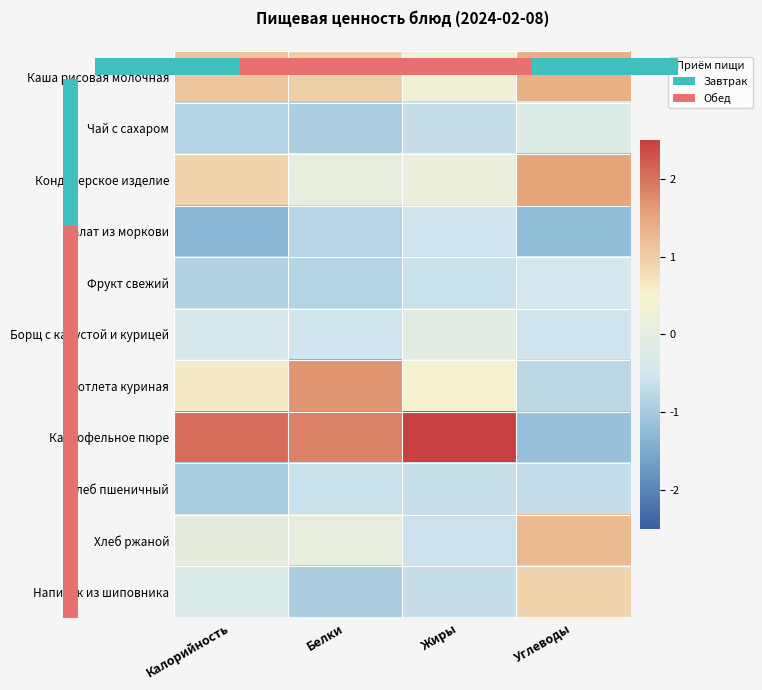

What is the spread (max minus min) of values at Калорийность?

3.4